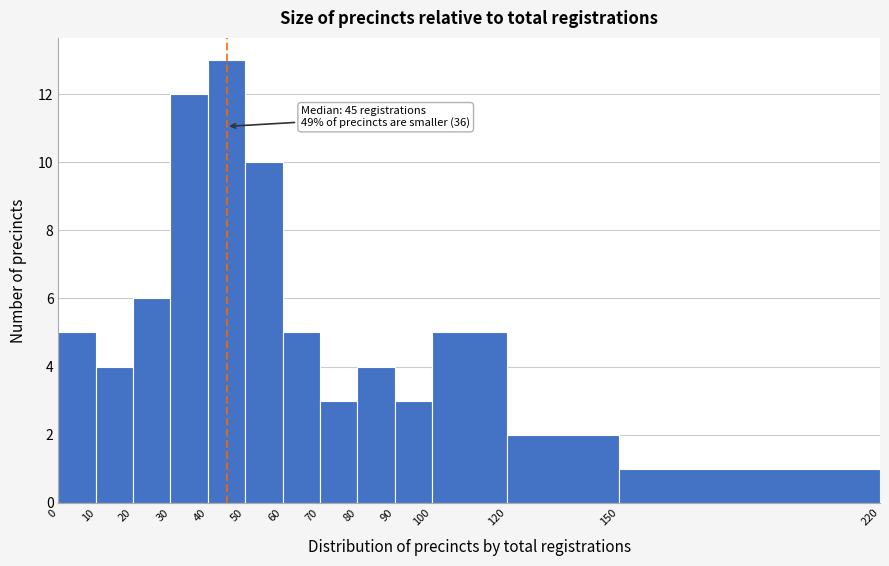

Which range on the x-axis has the tallest bar?

40 to 50